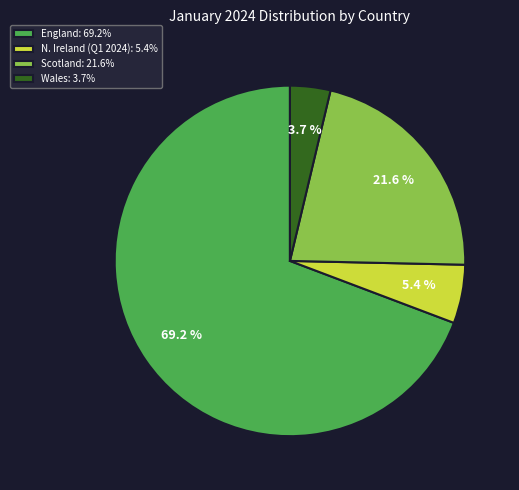

Combined, do N. Ireland (Q1 2024): 5.4% and Scotland: 21.6% account for over 50%?

No